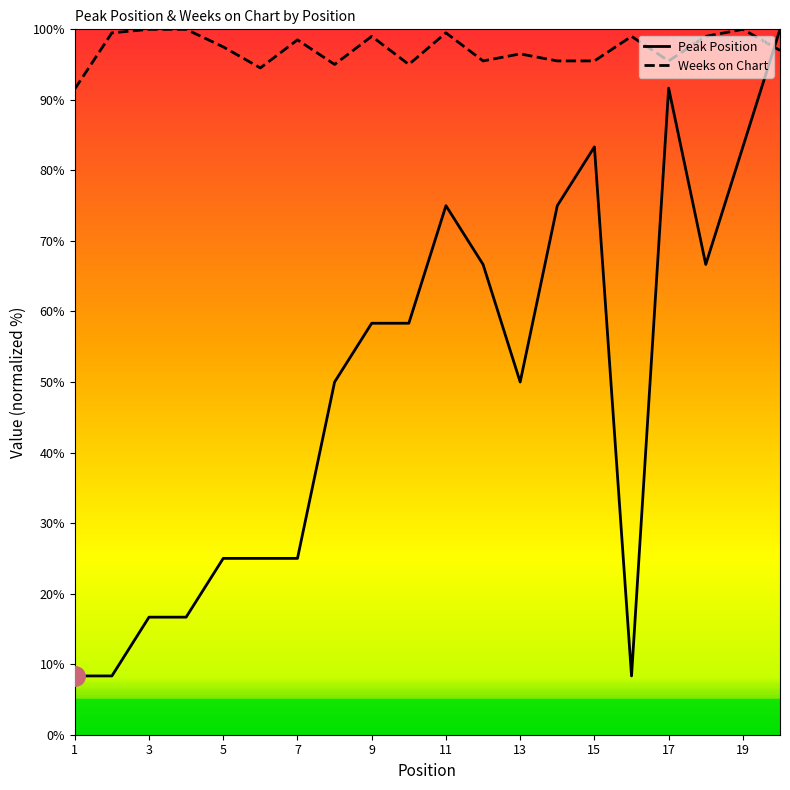

Between 15 and 19, which series saw the biggest shift?

Weeks on Chart